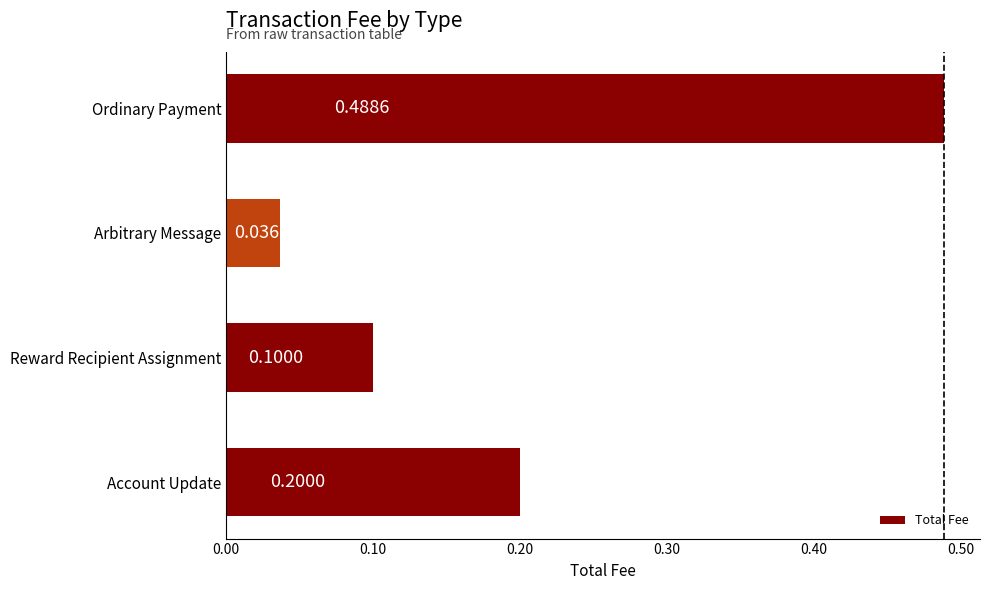

Which has a higher value, Ordinary Payment or Account Update?

Ordinary Payment